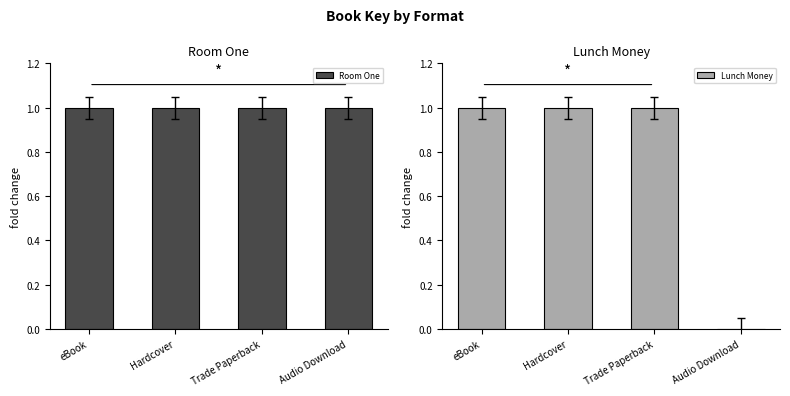

The value of Lunch Money at Trade Paperback is 2. True or false?

False